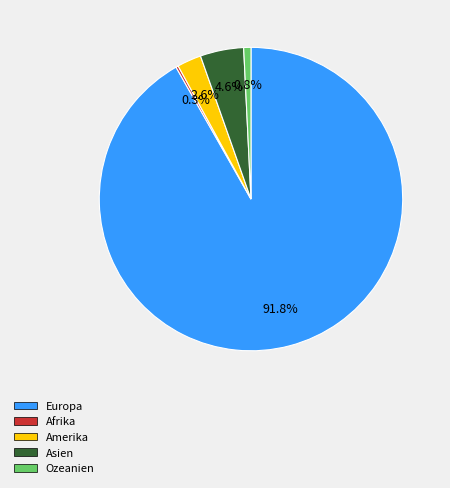

Does any single category account for the majority?

Yes